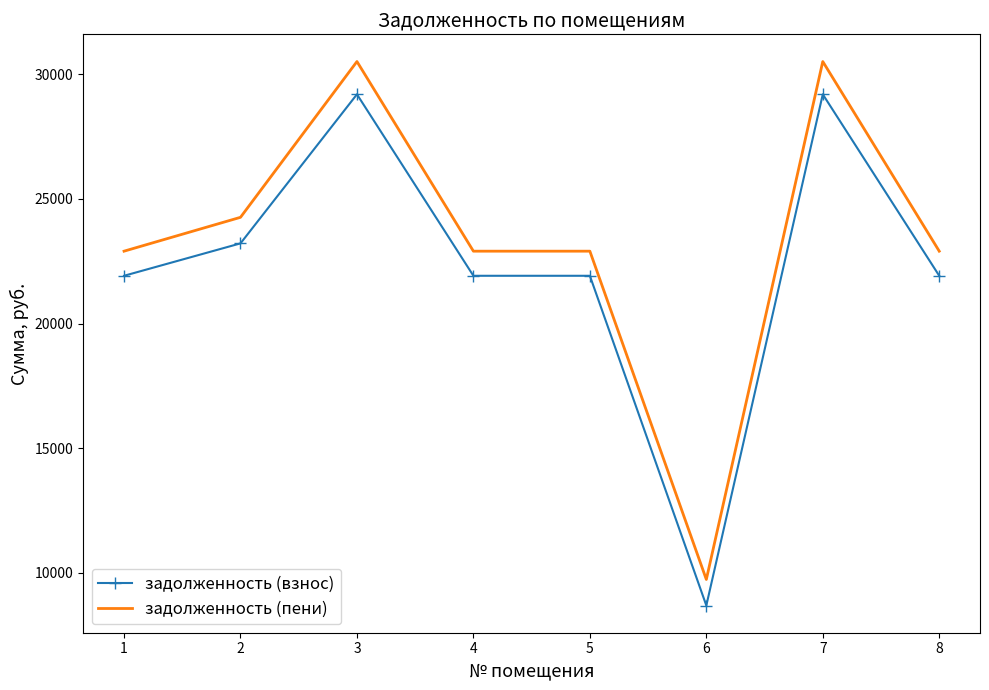

Which label corresponds to the smallest value in the chart?

6